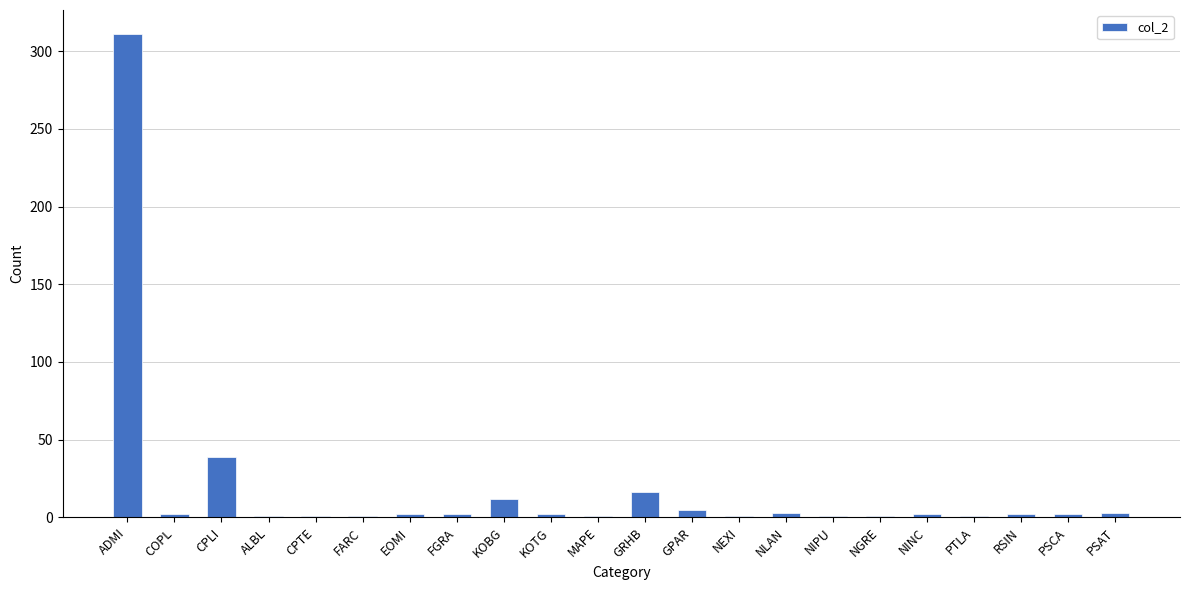

Which label corresponds to the largest value in the chart?

ADMI